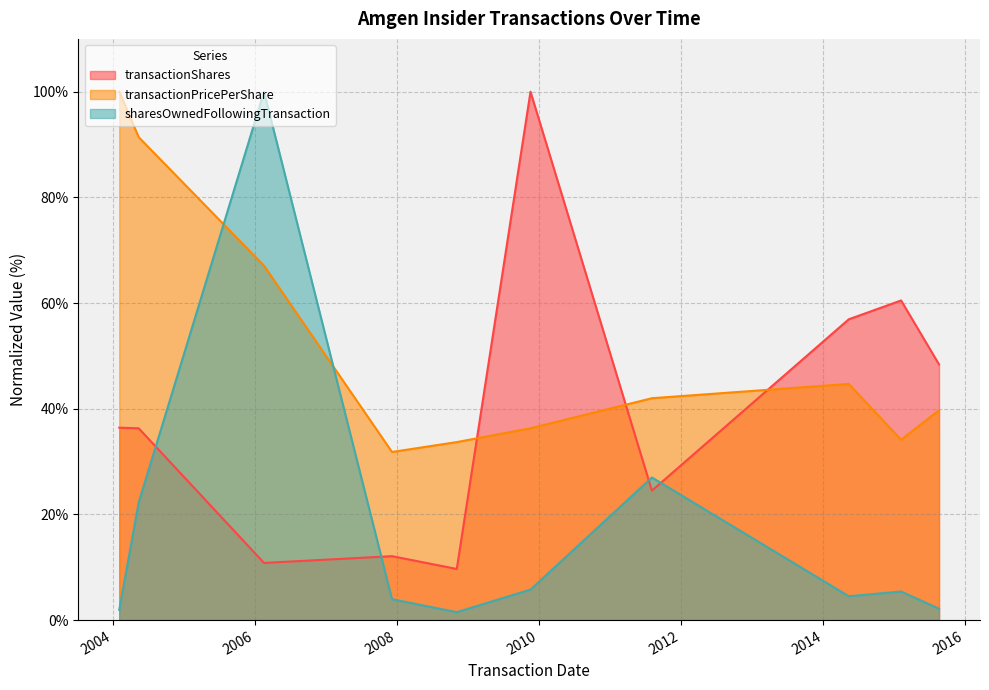

At which label does transactionShares reach its peak?

2009-11-18